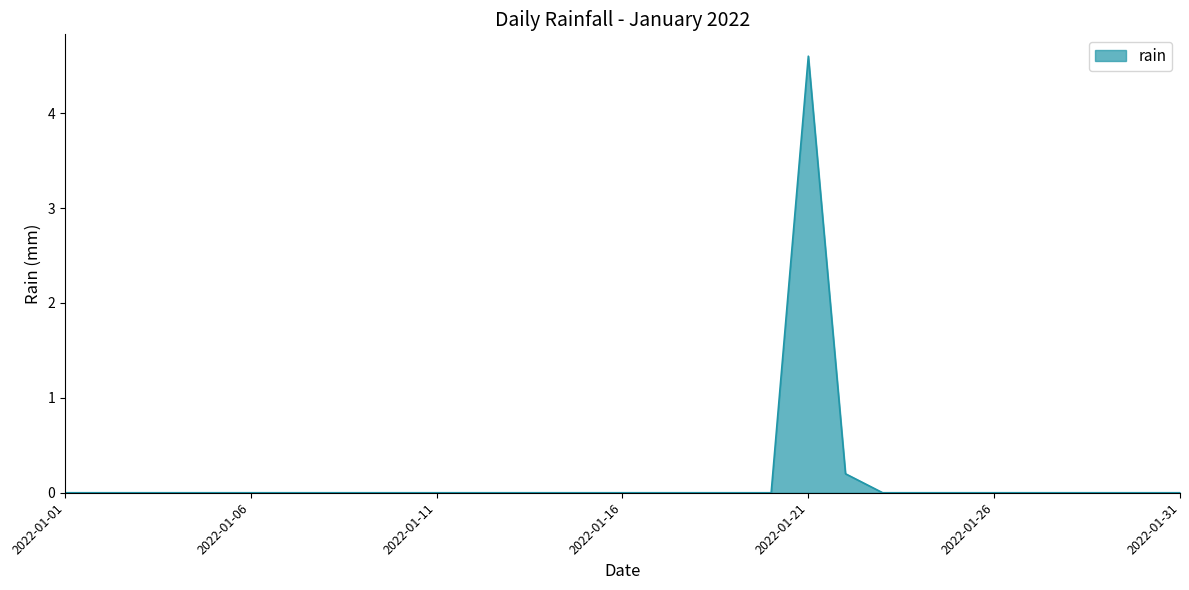

What is the difference between the maximum and minimum values?

4.6